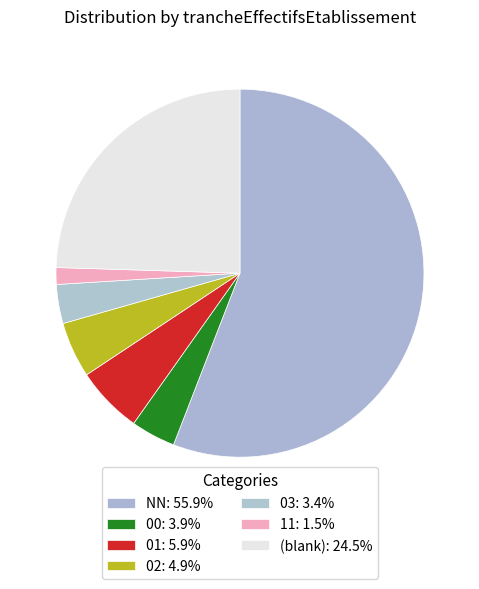

What is the smallest slice in the pie chart?

11